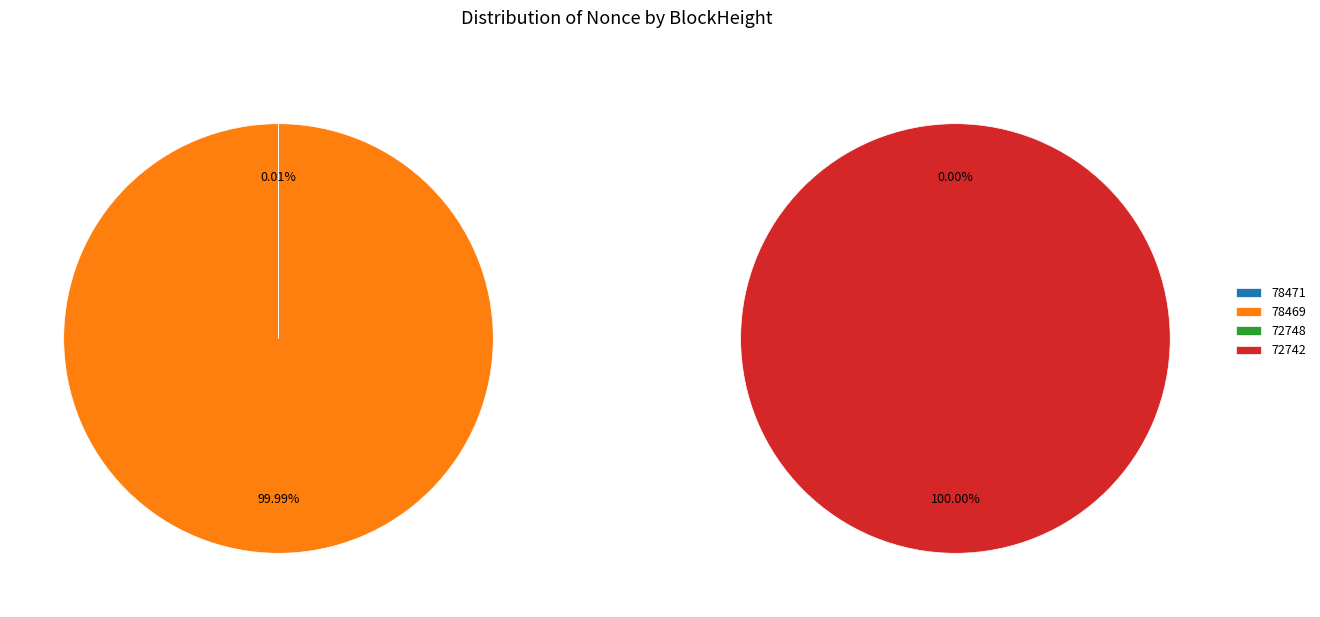

Count the number of slices in the pie.

4